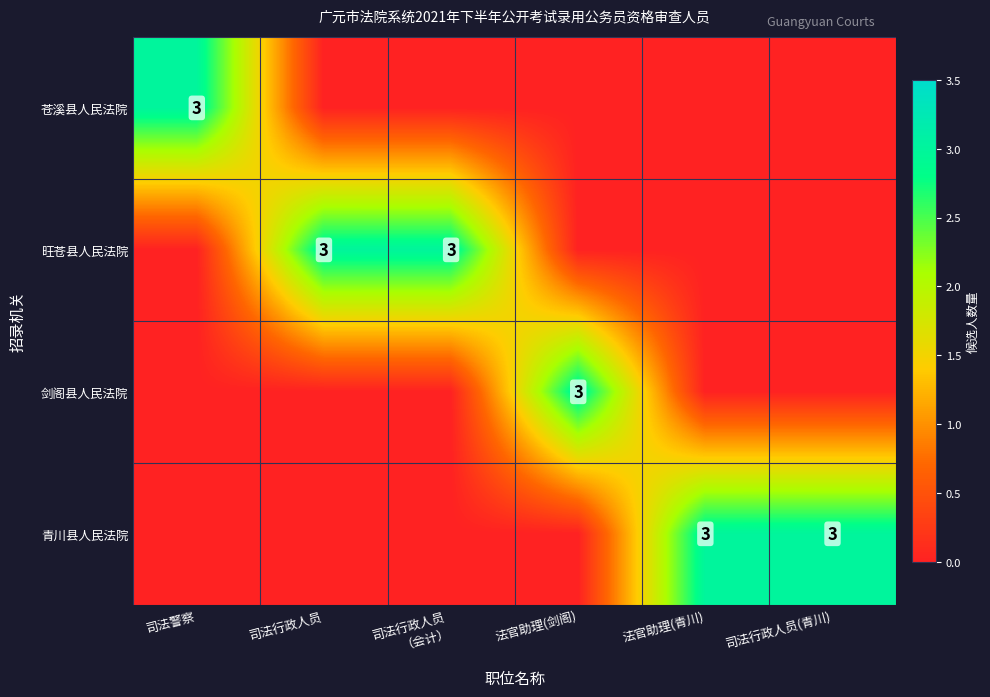

The value of 剑阁县人民法院 at 法官助理(剑阁) is 1. True or false?

False